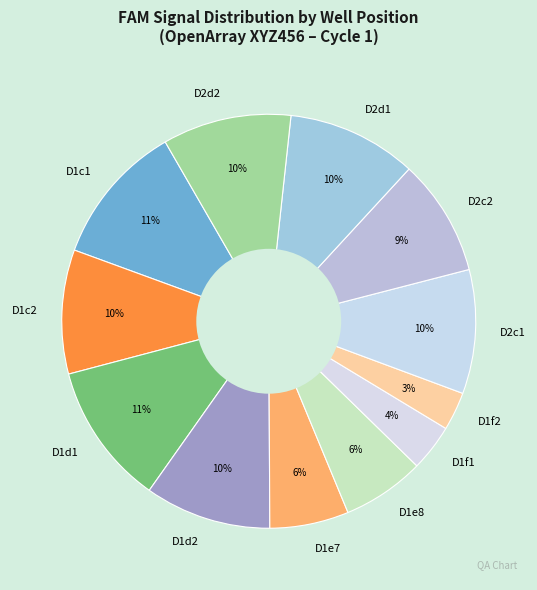

How many segments does this pie chart have?

12